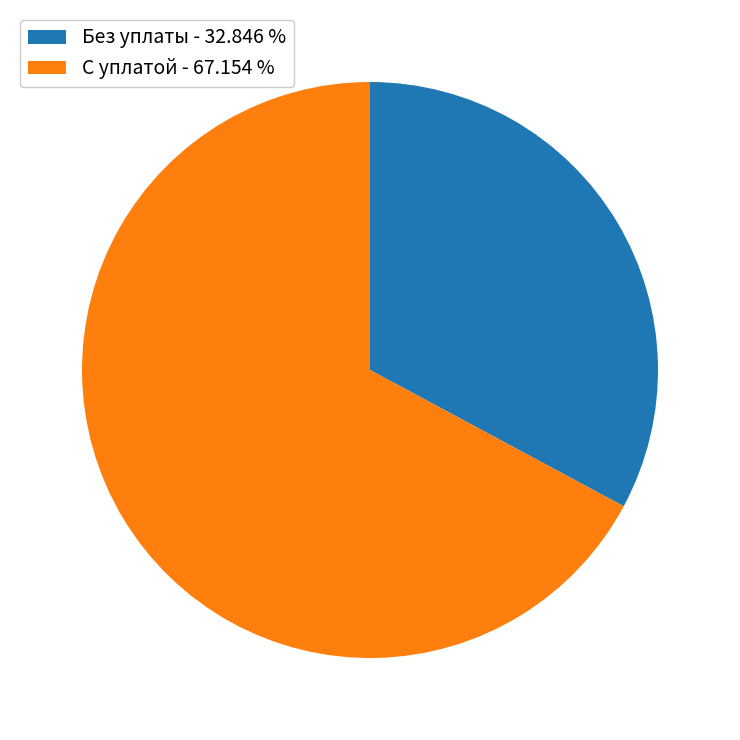

Does any single category account for the majority?

Yes